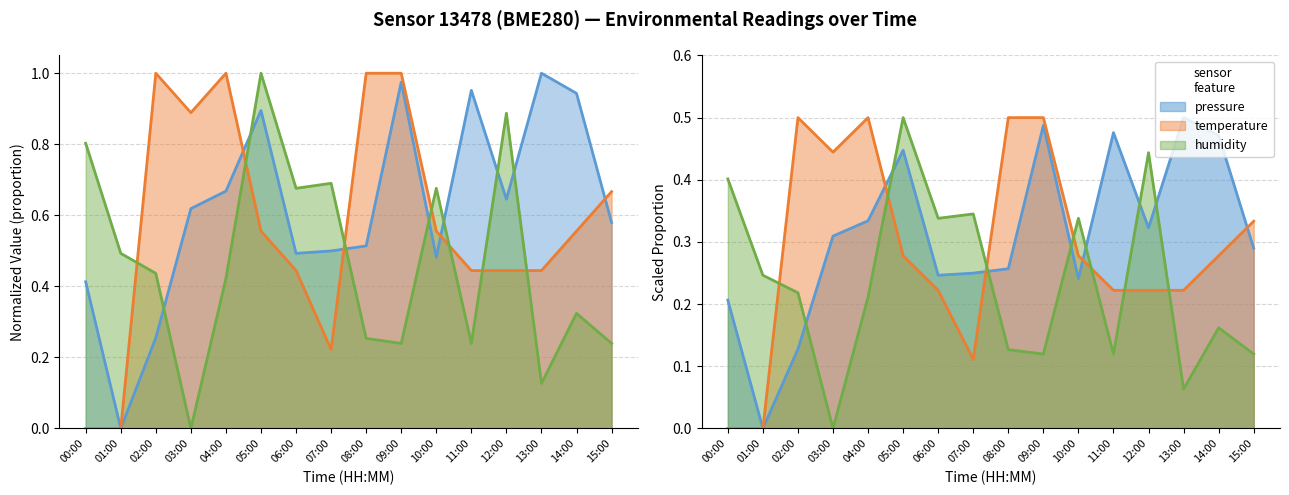

Is it true that temperature equals 0.2 at 07:00?

True